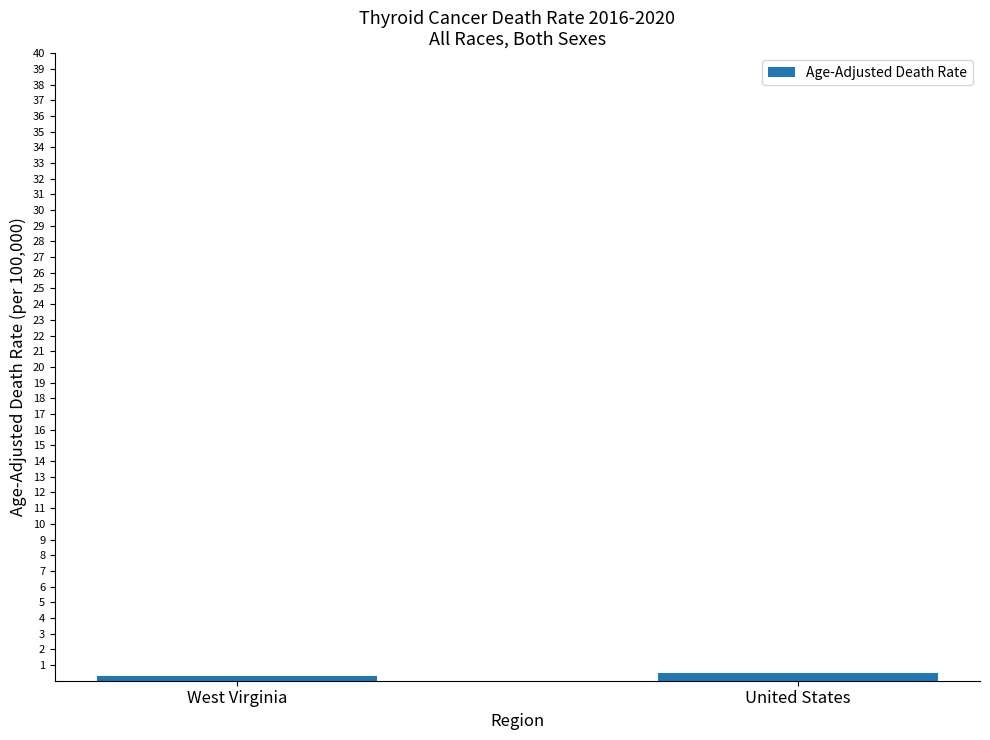

What is the label of the 2nd bar from the left?

United States